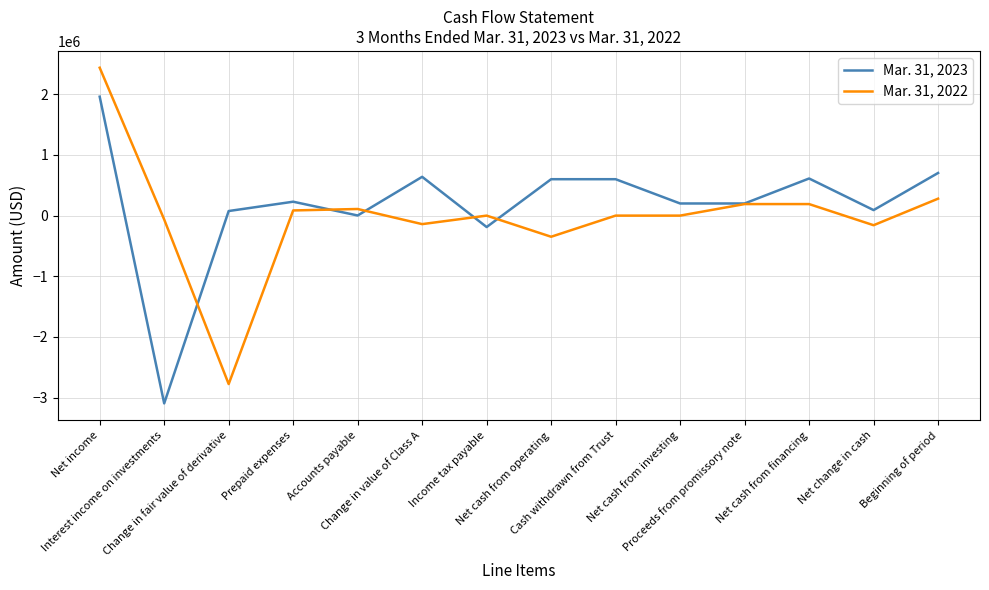

Rank the series by their average value, from lowest to highest.

Mar. 31, 2022, Mar. 31, 2023